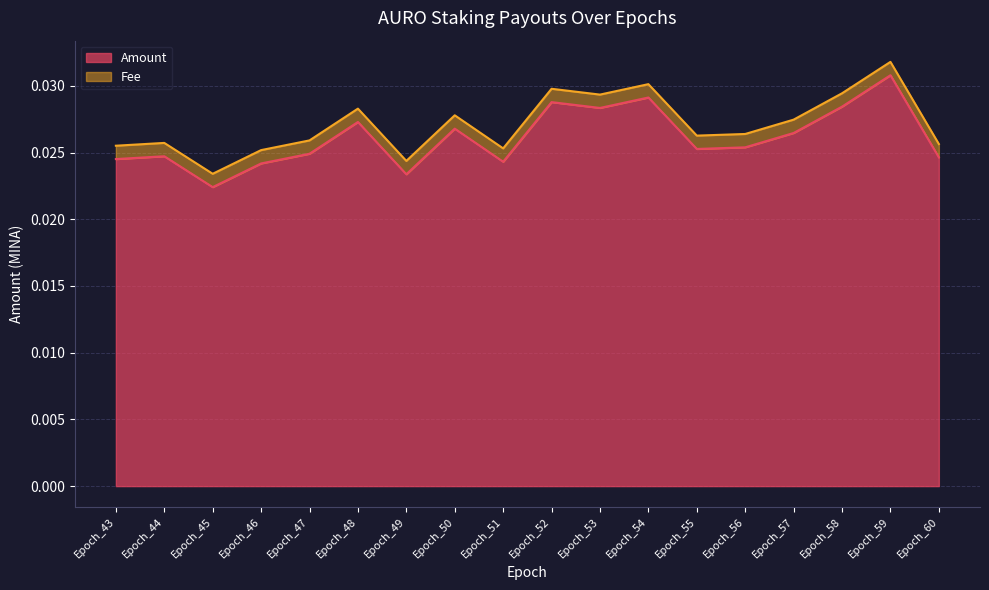

How many points are lower than both their immediate neighbors (excluding endpoints)?

5